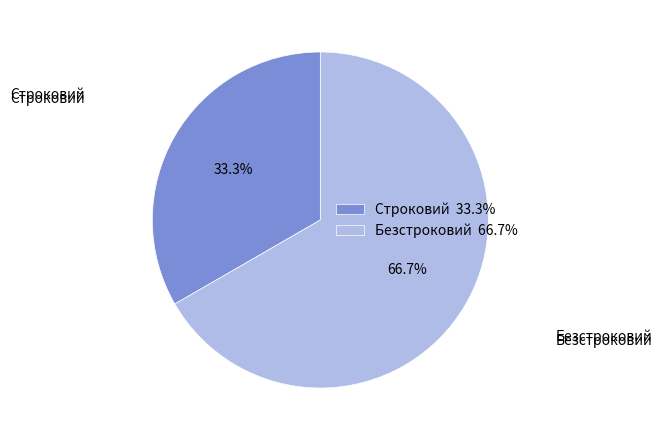

Rank the categories by value from highest to lowest.

Безстроковий, Строковий